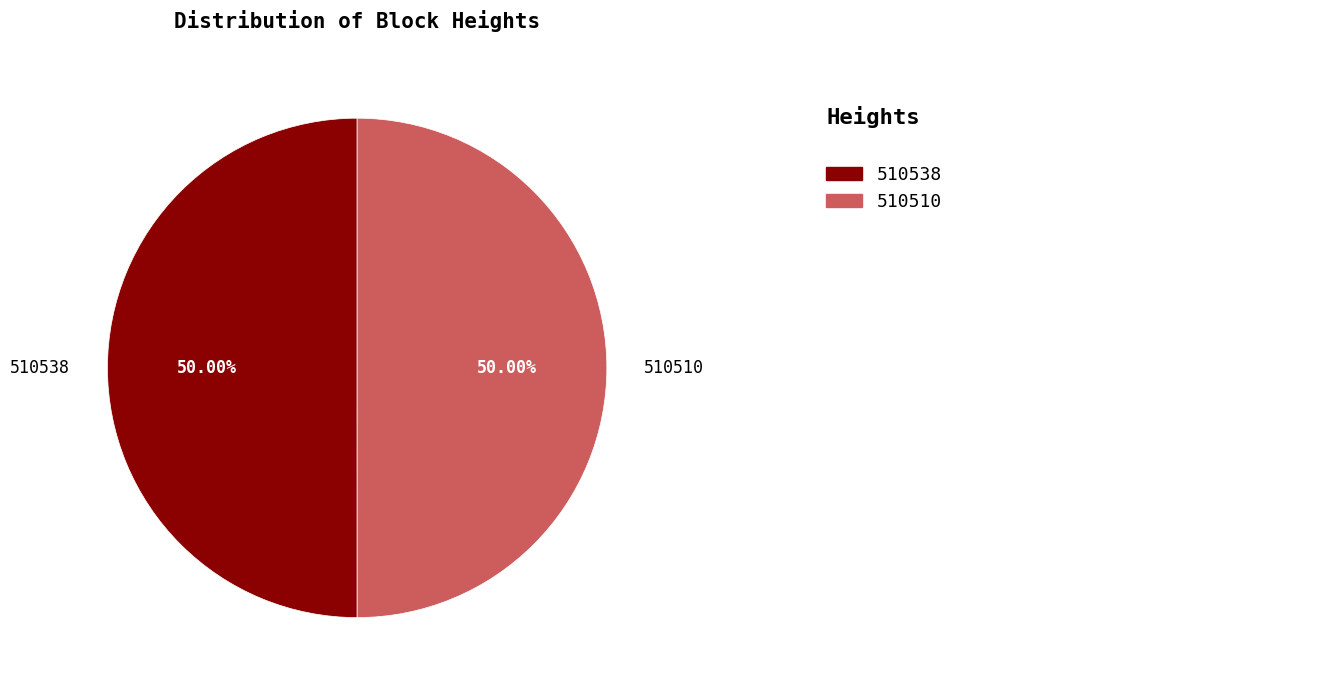

What is the ratio of the value at 510510 to the value at 510538?

1.0